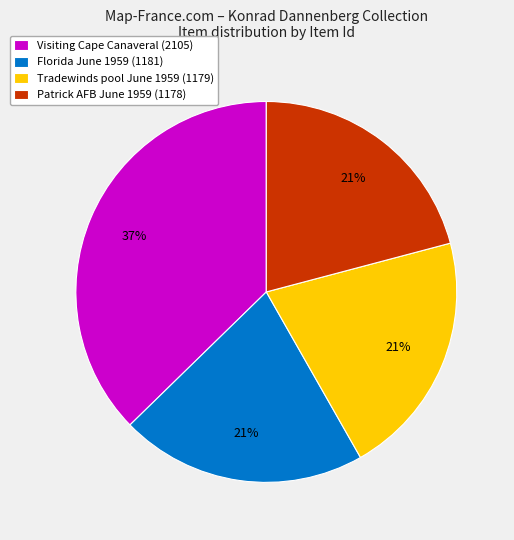

Between Visiting Cape Canaveral (2105) and Patrick AFB June 1959 (1178), which is larger?

Visiting Cape Canaveral (2105)